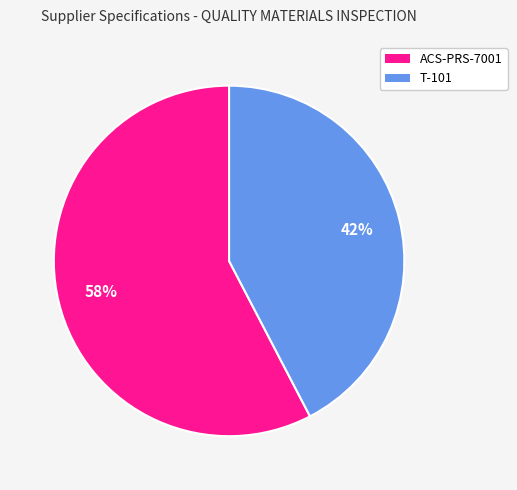

To the nearest percent, what is the average slice percentage?

50%